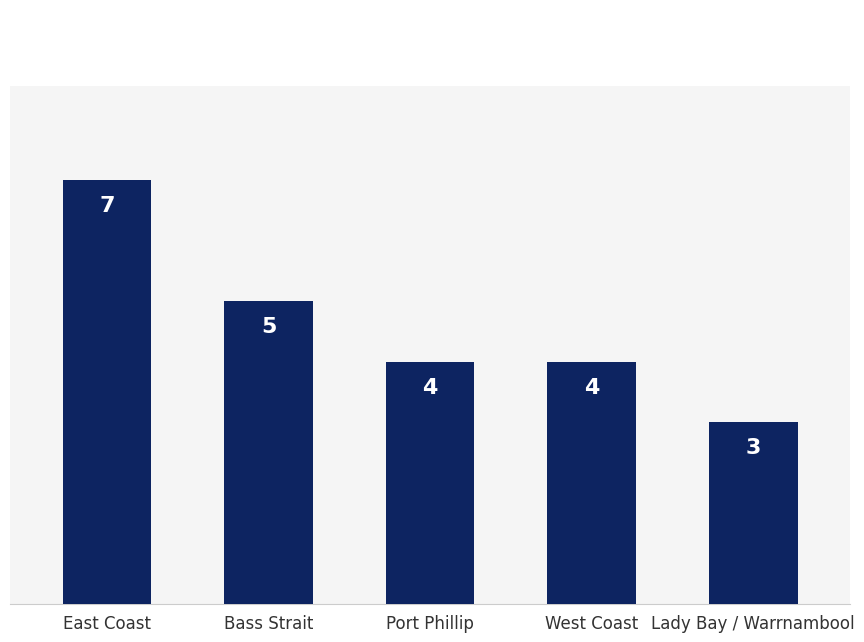

What is the greatest value displayed?

7